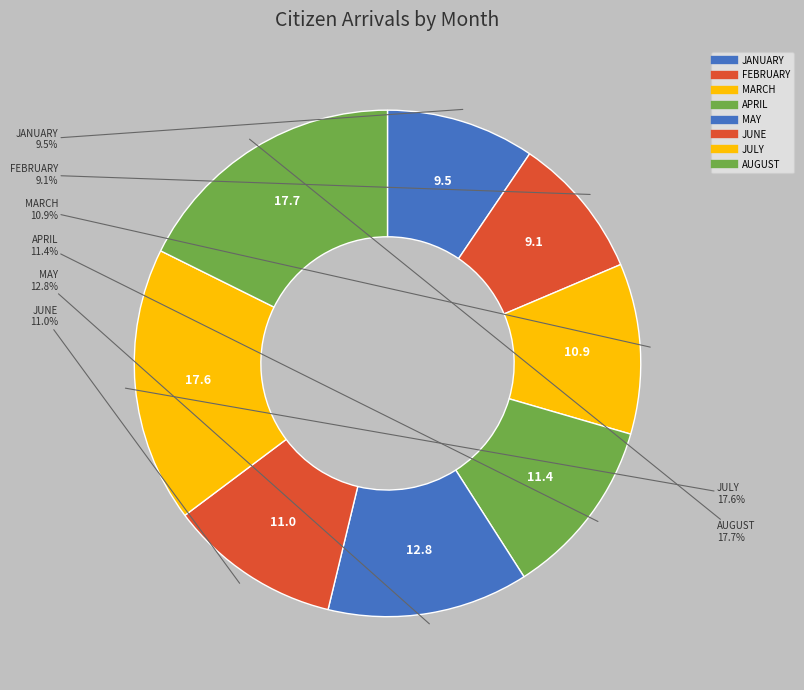

How many segments does this pie chart have?

8